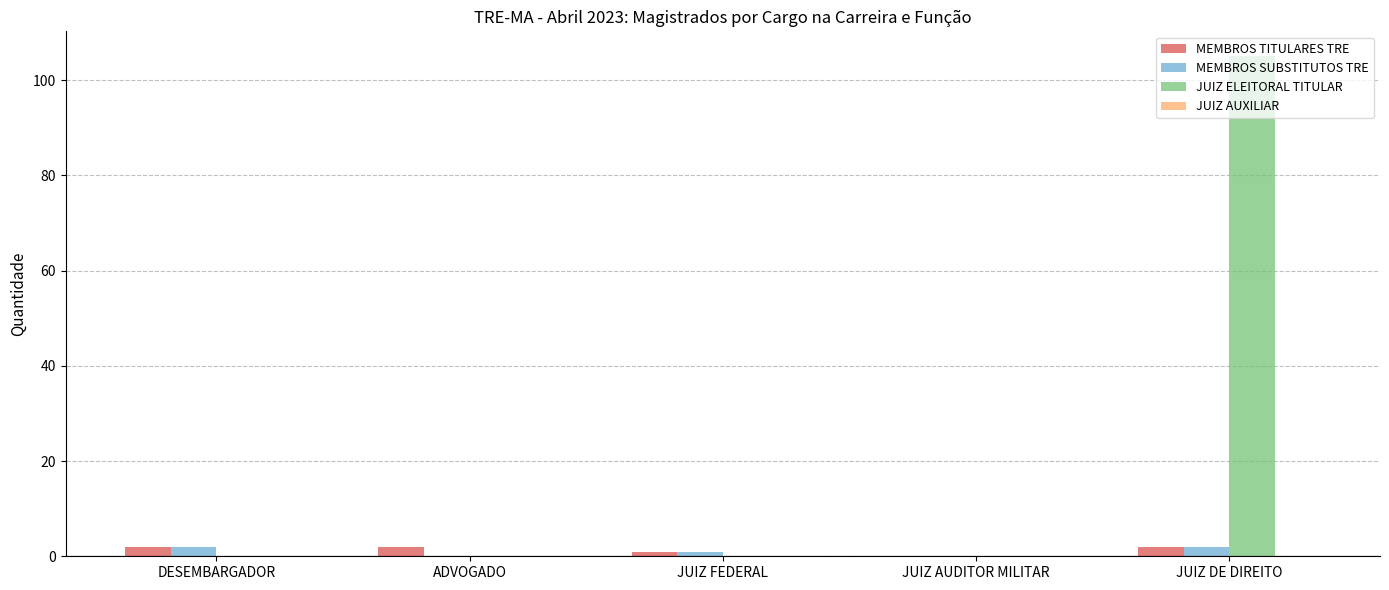

Which series has the largest range (max minus min)?

JUIZ ELEITORAL TITULAR